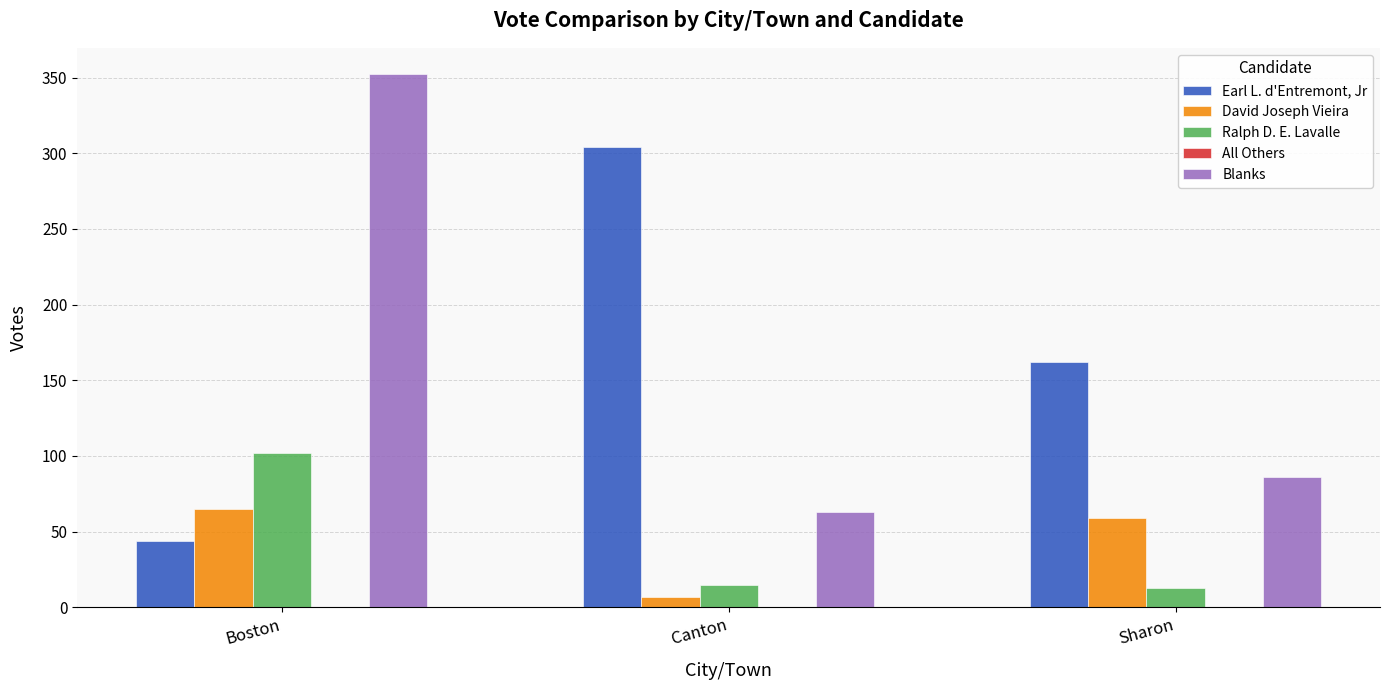

How many categories are shown in the chart?

3